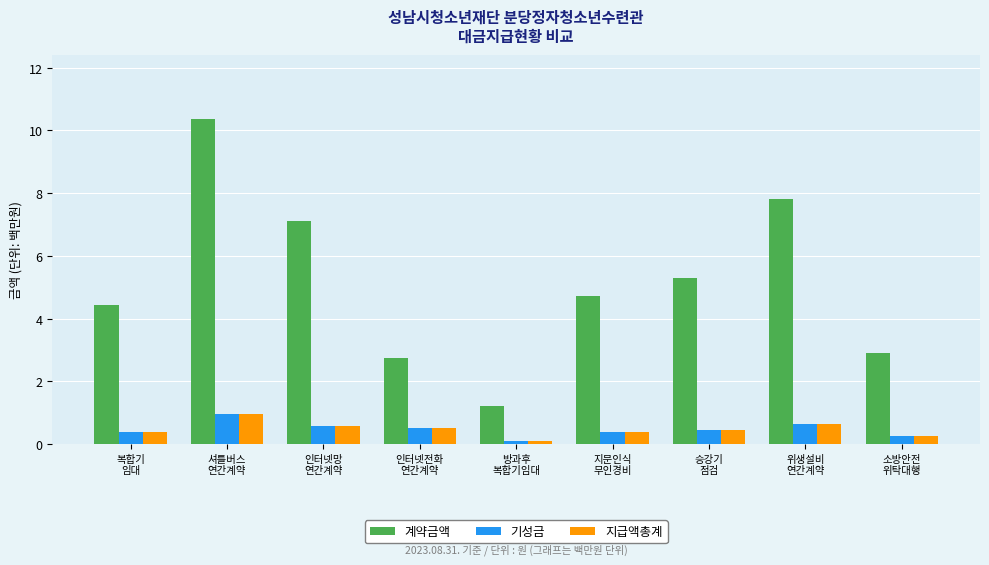

What is the sum of all 기성금 values?

4.2